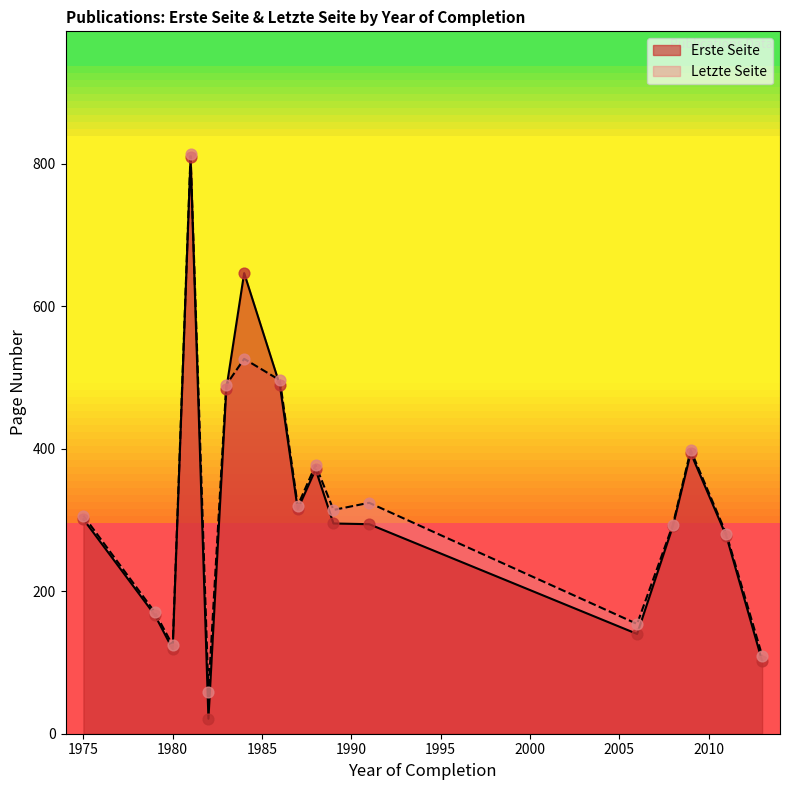

Which series has the largest Y range (max minus min)?

Erste Seite